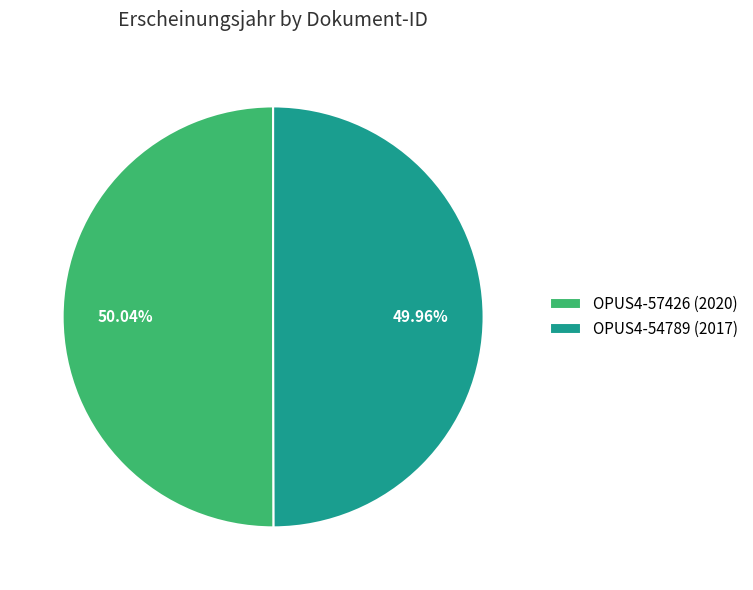

True or false: OPUS4-54789 (2017) accounts for 55% of the total.

False